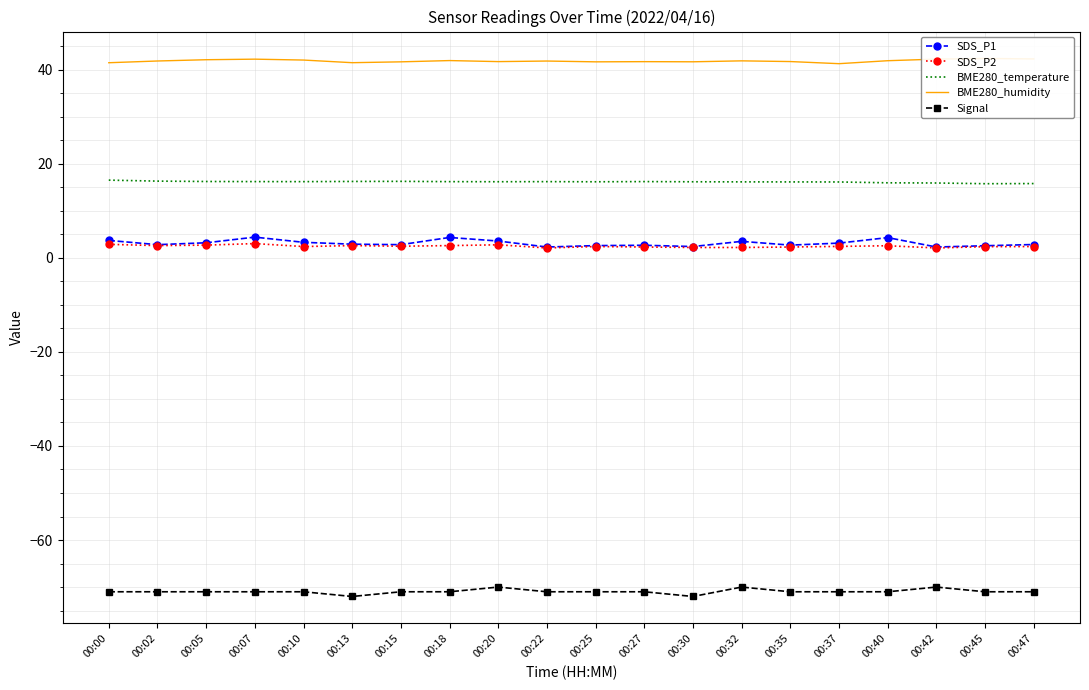

Reading left to right, list all the values displayed in this chart.

SDS_P1: 3.7	2.8	3.2	4.4	3.3	2.9	2.8	4.3	3.6	2.3	2.6	2.7	2.4	3.5	2.7	3.1	4.3	2.3	2.6	2.8
SDS_P2: 2.9	2.6	2.7	3.0	2.4	2.6	2.5	2.6	2.8	2.1	2.4	2.3	2.2	2.2	2.3	2.4	2.6	2.1	2.4	2.4
BME280_temperature: 16.5	16.3	16.2	16.2	16.2	16.2	16.3	16.2	16.2	16.2	16.2	16.2	16.2	16.1	16.1	16.1	15.9	15.9	15.8	15.8
BME280_humidity: 41.5	41.9	42.1	42.2	42.0	41.5	41.7	41.9	41.7	41.8	41.7	41.7	41.7	41.9	41.7	41.3	41.9	42.2	42.4	42.3
Signal: -71.0	-71.0	-71.0	-71.0	-71.0	-72.0	-71.0	-71.0	-70.0	-71.0	-71.0	-71.0	-72.0	-70.0	-71.0	-71.0	-71.0	-70.0	-71.0	-71.0